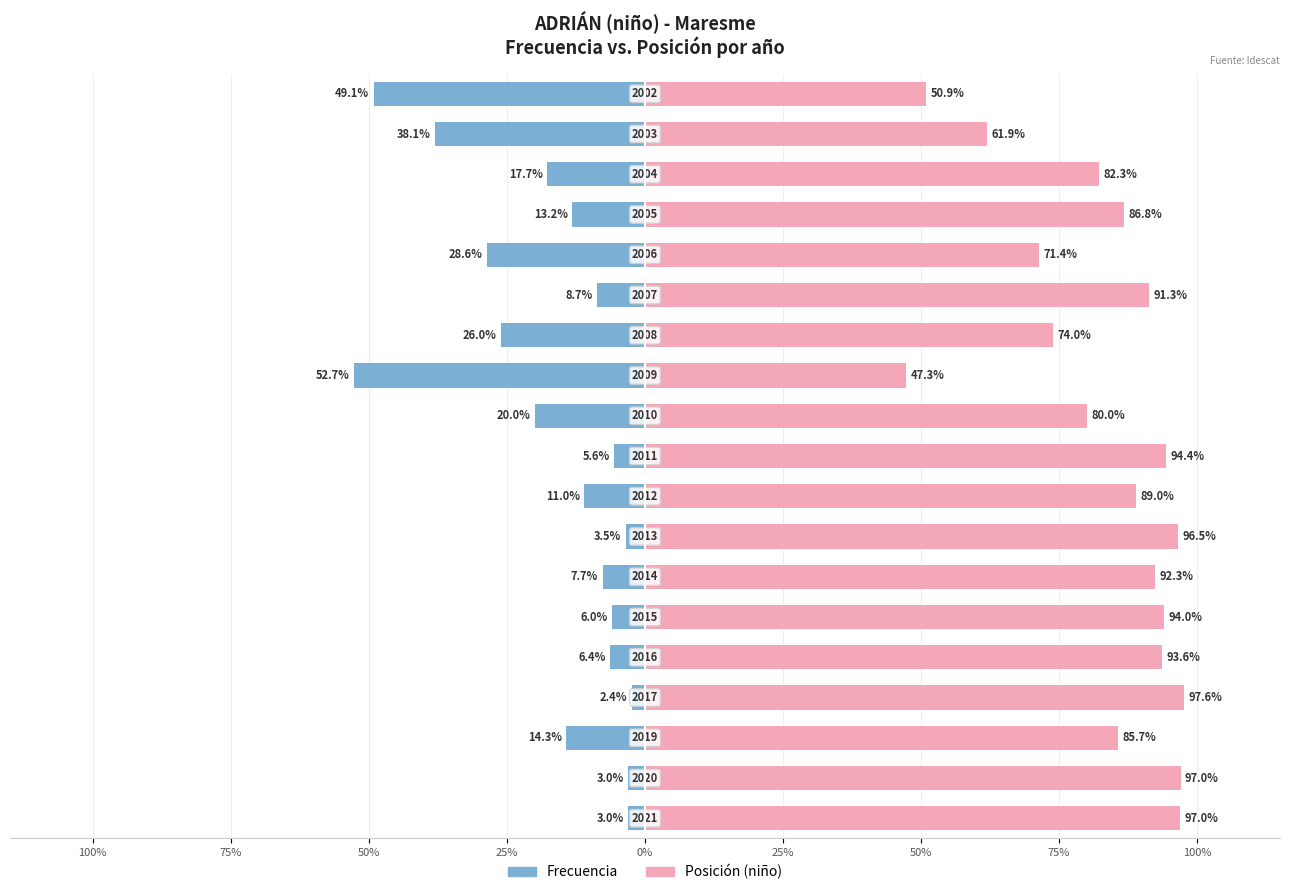

Does the chart contain stacked bars?

No